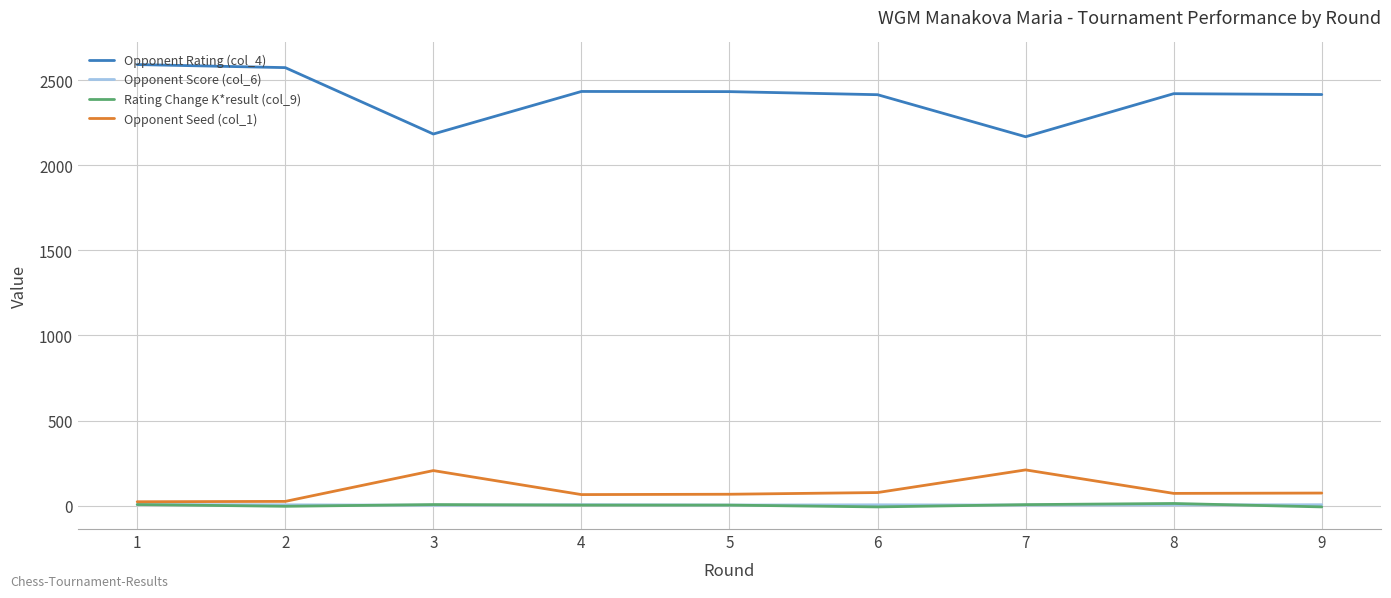

What is the difference between the maximum and minimum values in the Opponent Rating (col_4) series?

424.0